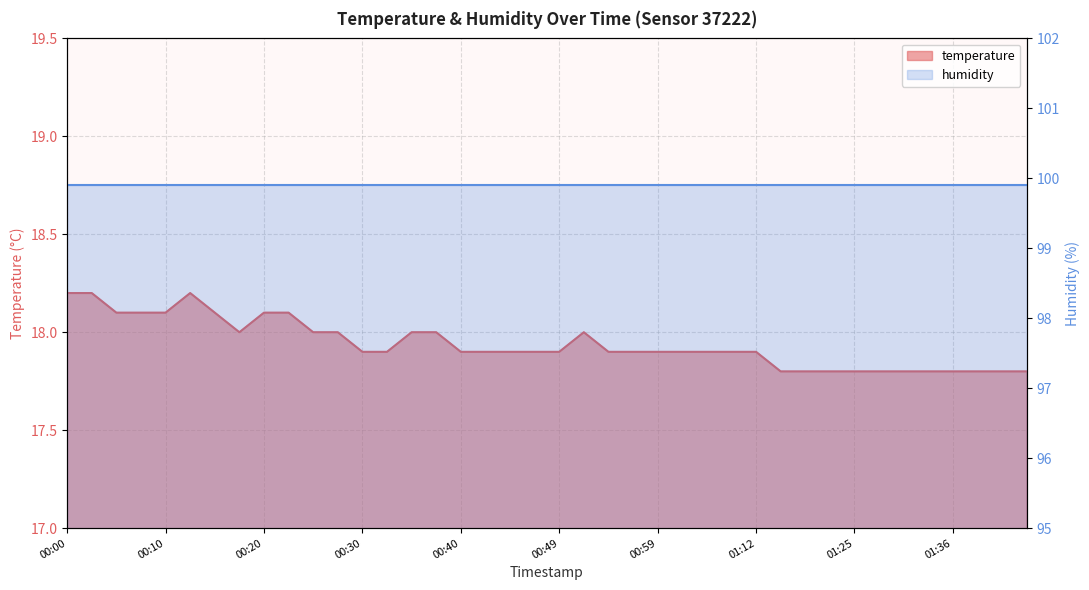

Rank the categories by value from highest to lowest.

00:00, 00:03, 00:13, 00:05, 00:08, 00:10, 00:15, 00:20, 00:22, 00:18, 00:25, 00:27, 00:35, 00:37, 00:52, 00:30, 00:32, 00:40, 00:42, 00:44, 00:47, 00:49, 00:54, 00:57, 00:59, 01:02, 01:04, 01:07, 01:12, 01:17, 01:20, 01:22, 01:25, 01:27, 01:30, 01:33, 01:36, 01:38, 01:41, 01:43